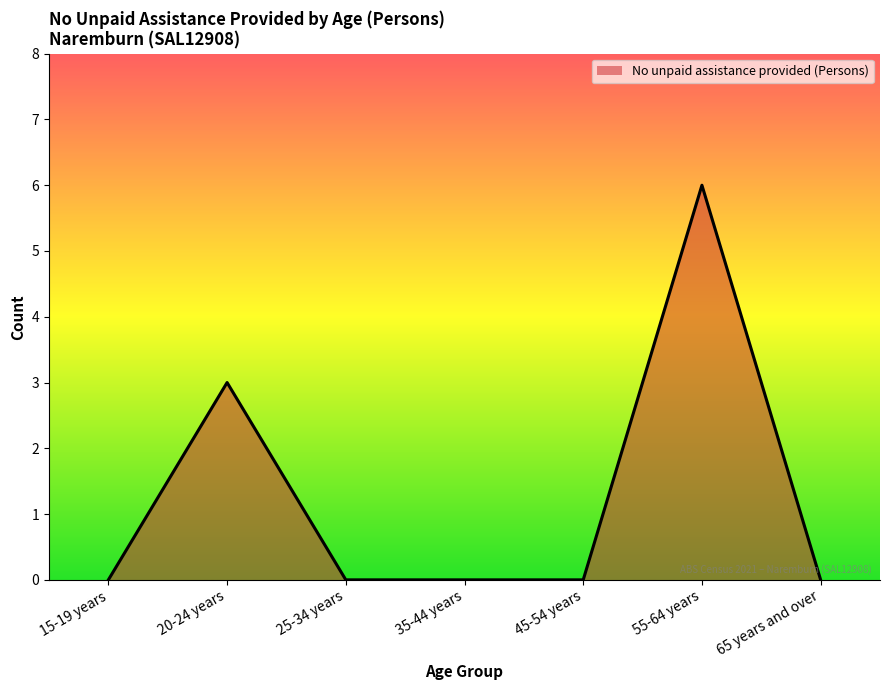

True or false: the data shows 6 at 55-64 years.

True